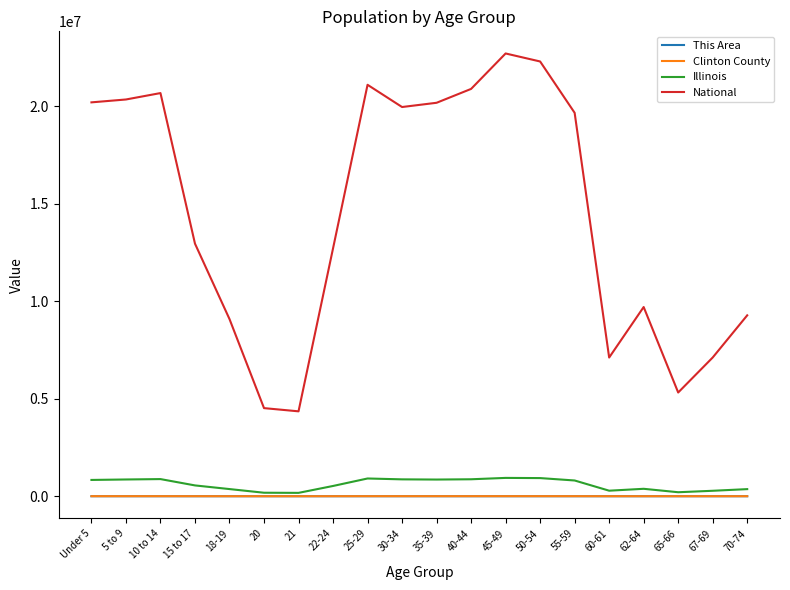

Which series has the largest total across all categories?

National